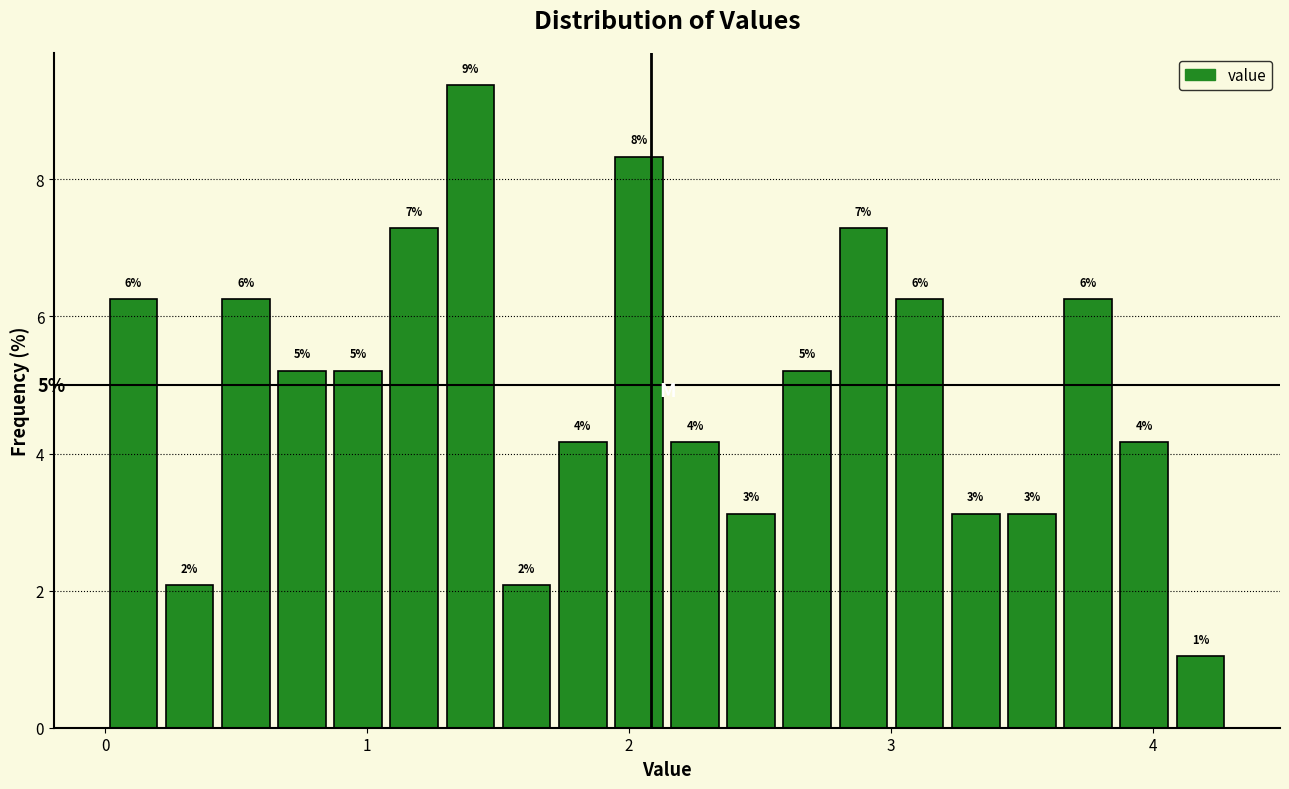

Read against the x-axis, roughly where is the centre of the tallest bar?

1.4